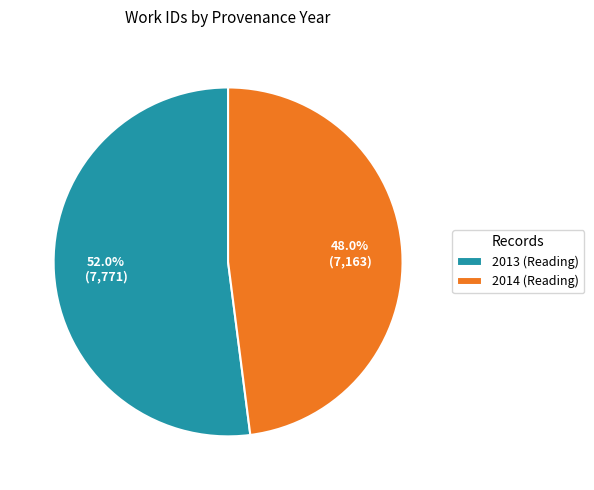

To the nearest percent, what is the average slice percentage?

50%